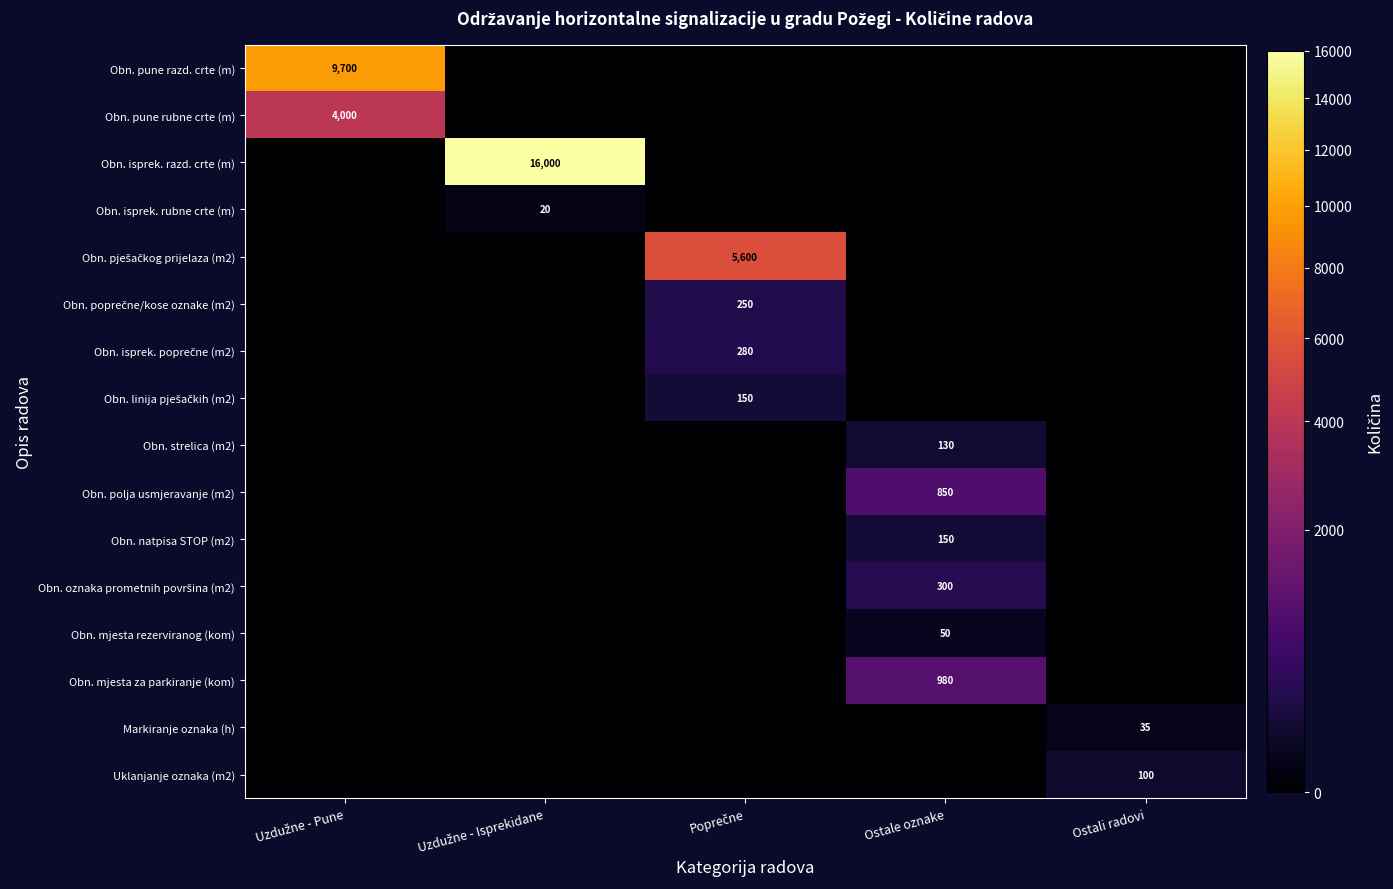

The Obn. natpisa STOP (m2) series shows 0 at Poprečne. True or false?

True